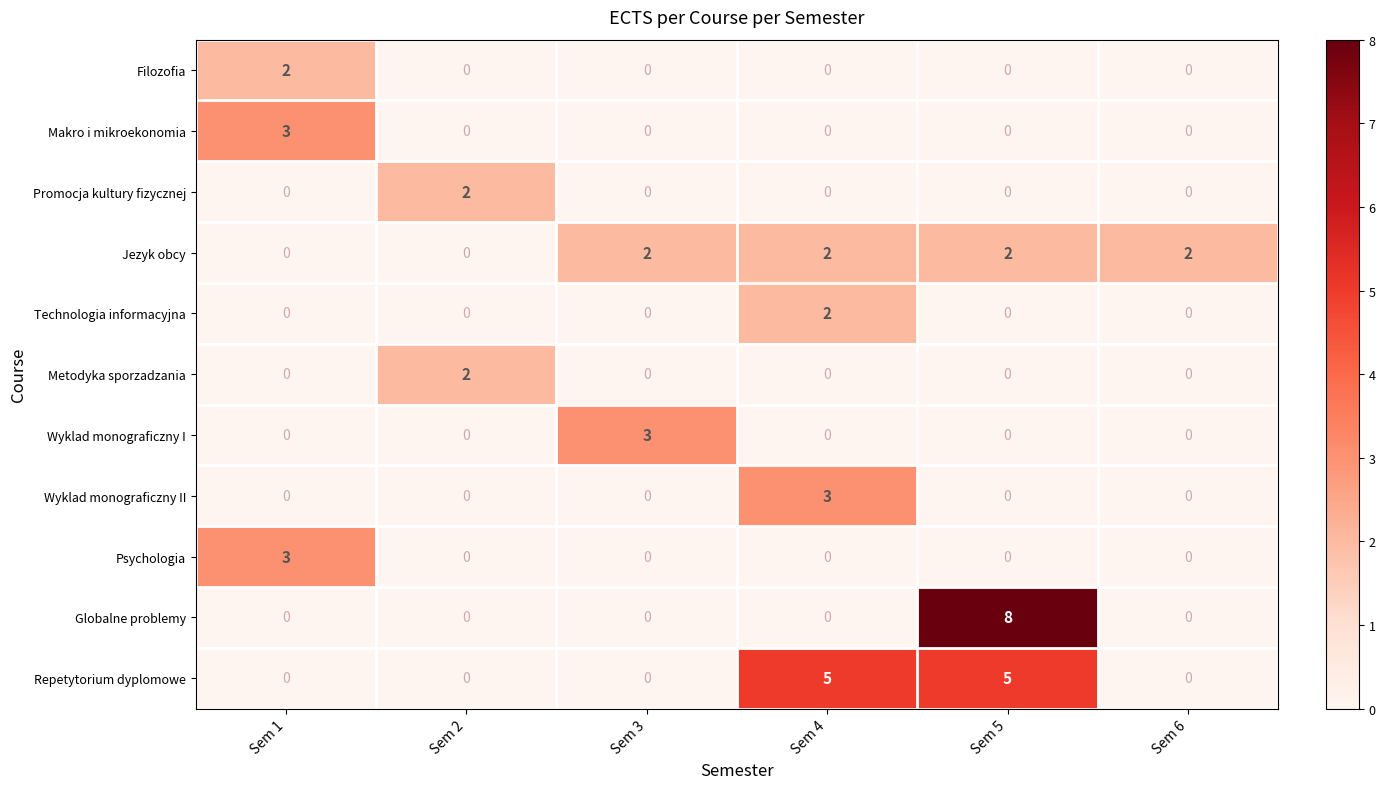

What is the total value across all series at Sem 1?

8